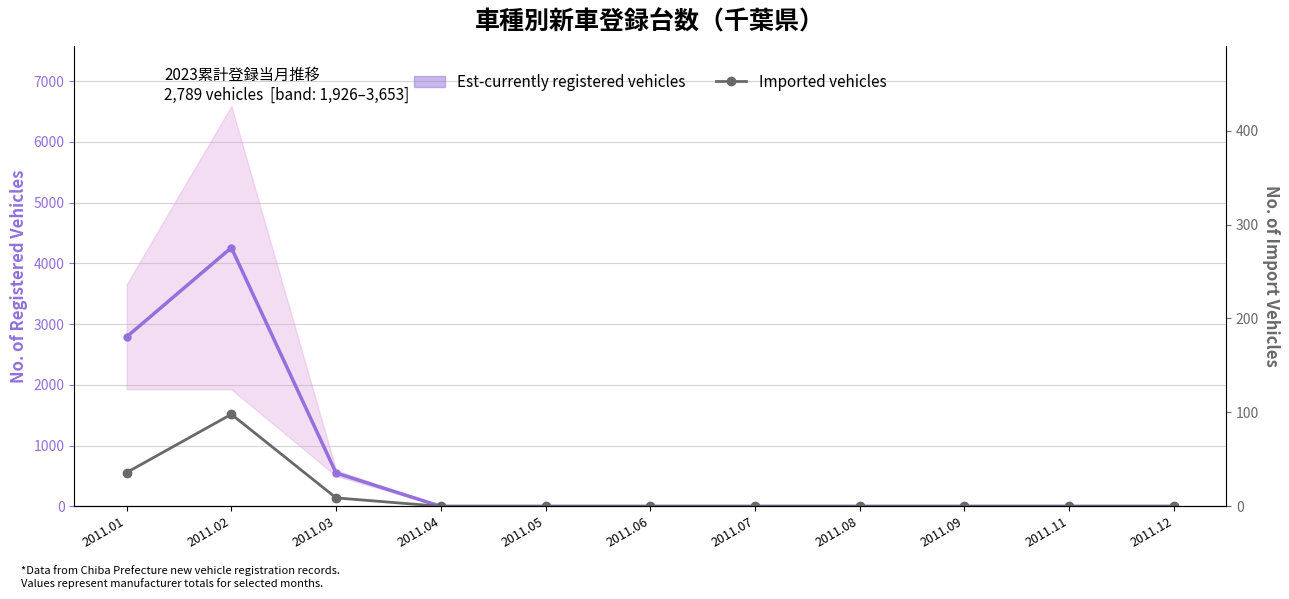

What is the difference between the maximum and second lowest values in the Est-currently registered vehicles series?

4257.5